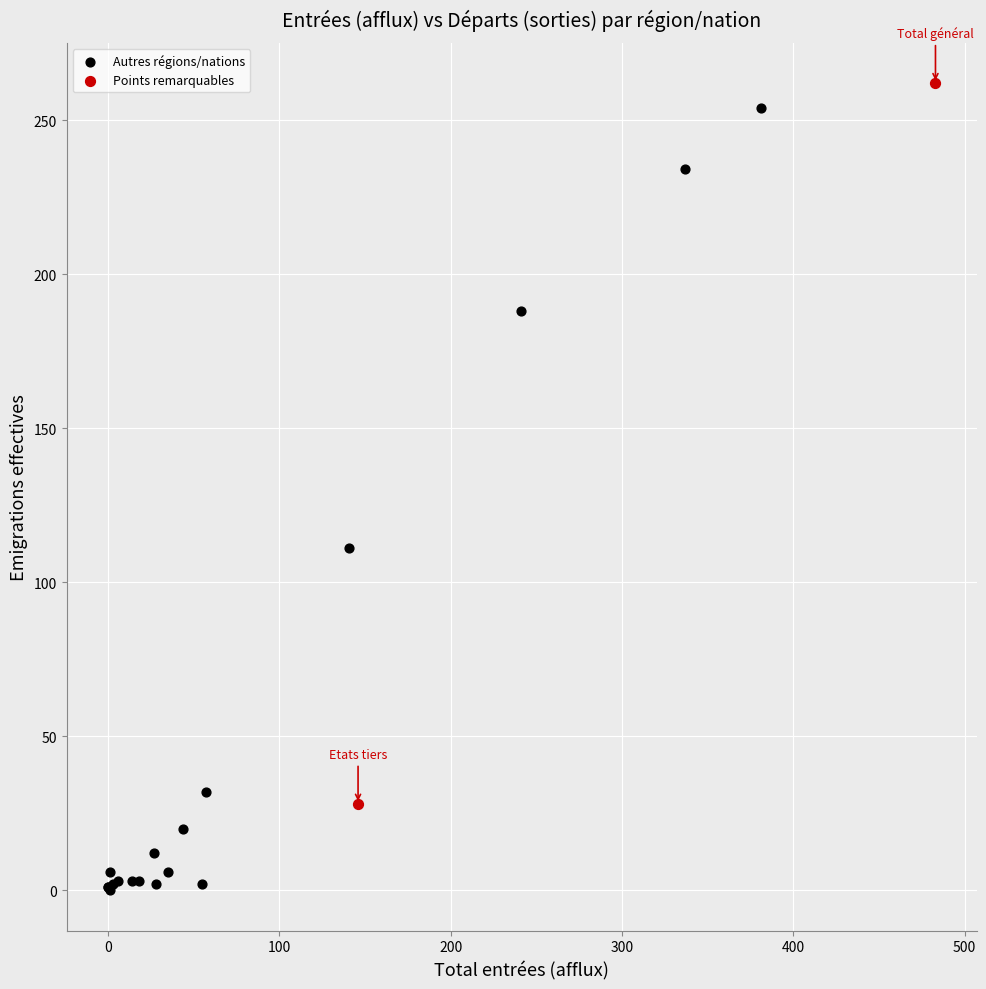

What are all the series names shown in the legend?

Autres régions/nations, Points remarquables